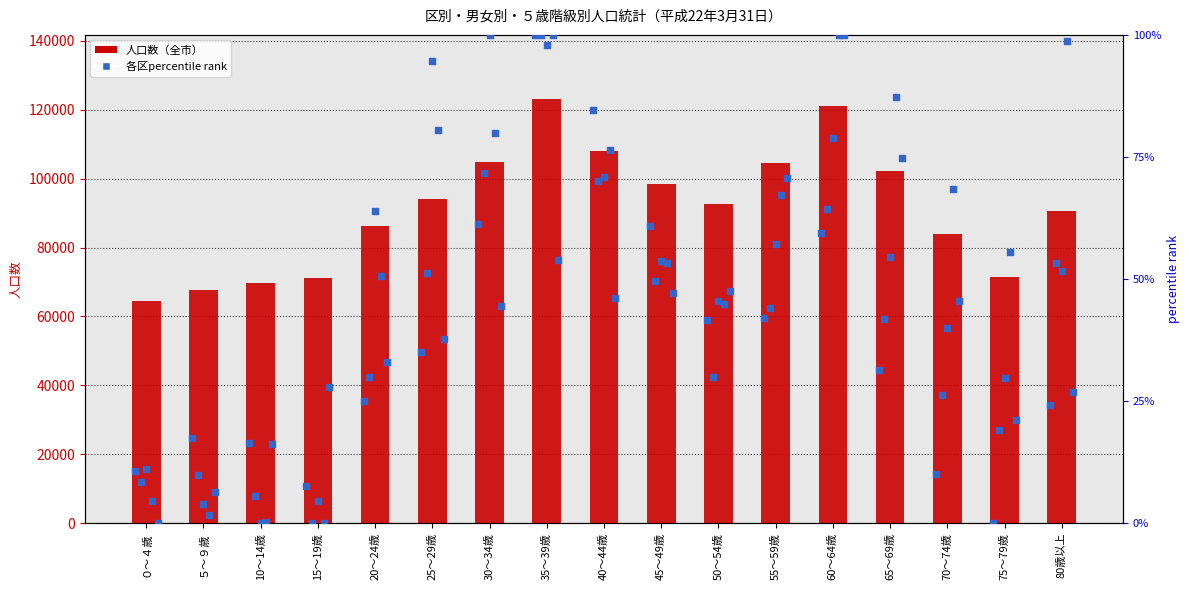

Which series has the widest spread of Y values?

全市